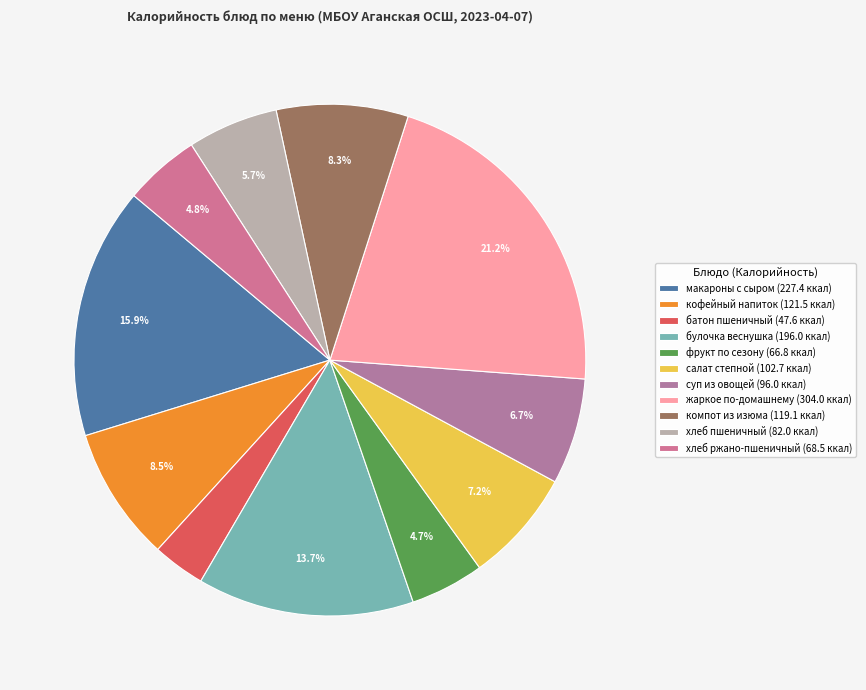

Do суп из овощей and фрукт по сезону together represent more than half of the pie?

No